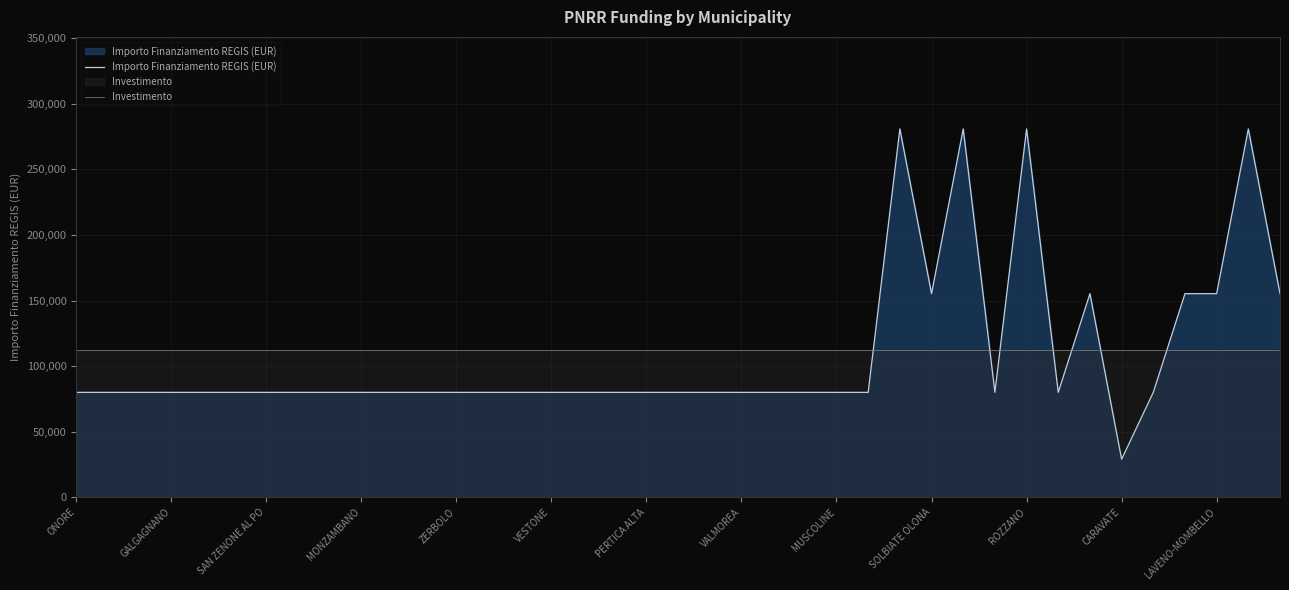

True or false: Investimento has a value of 78003.0 at GALGAGNANO.

False